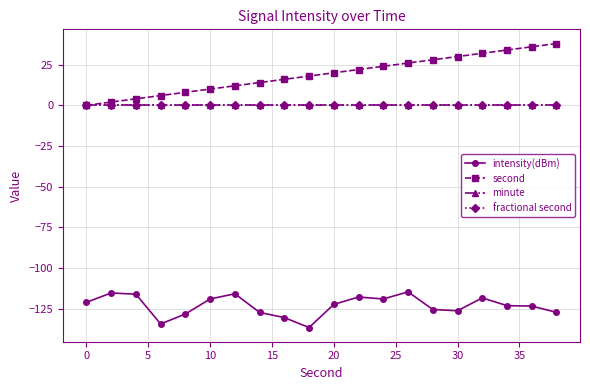

Is this an area chart (filled region under the line)?

No